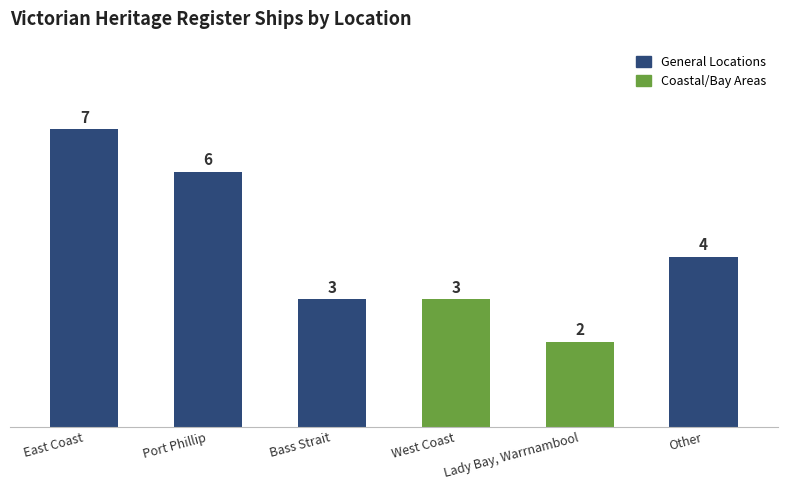

What is the label of the 2nd bar from the left?

Port Phillip